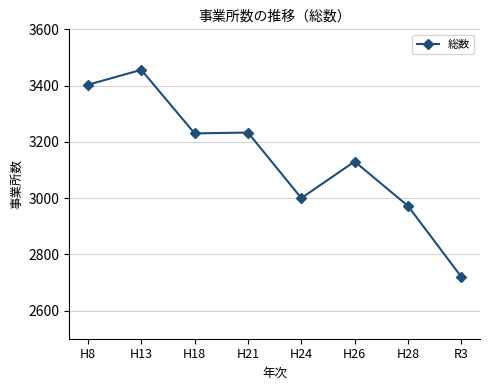

What is the average value?

3143